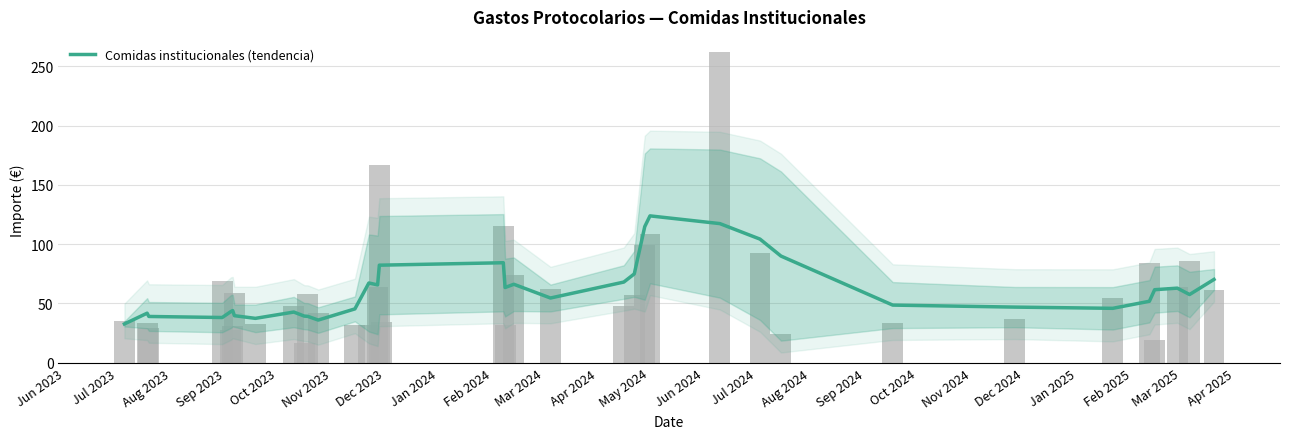

True or false: the data shows 32.7 at Jun 2023.

True